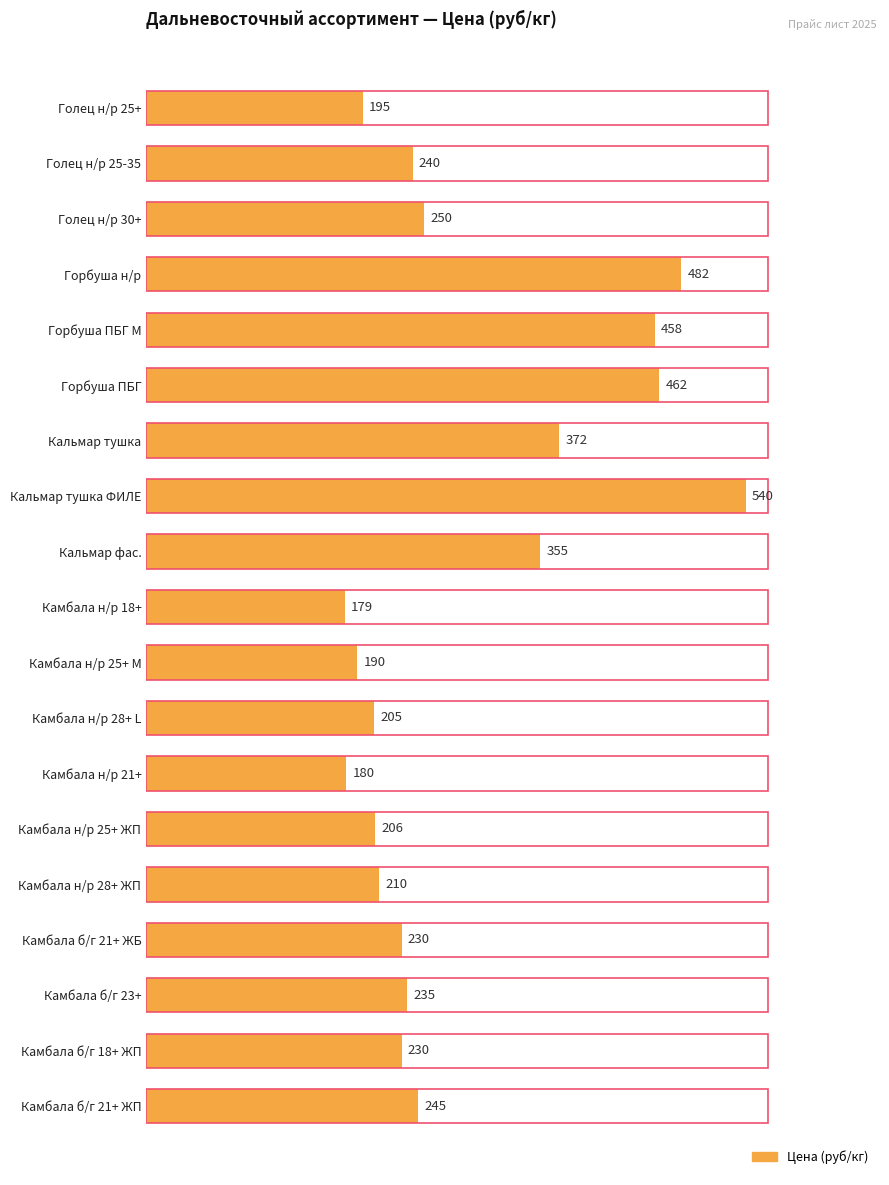

The value at Камбала н/р 25+ М is 190. True or false?

True